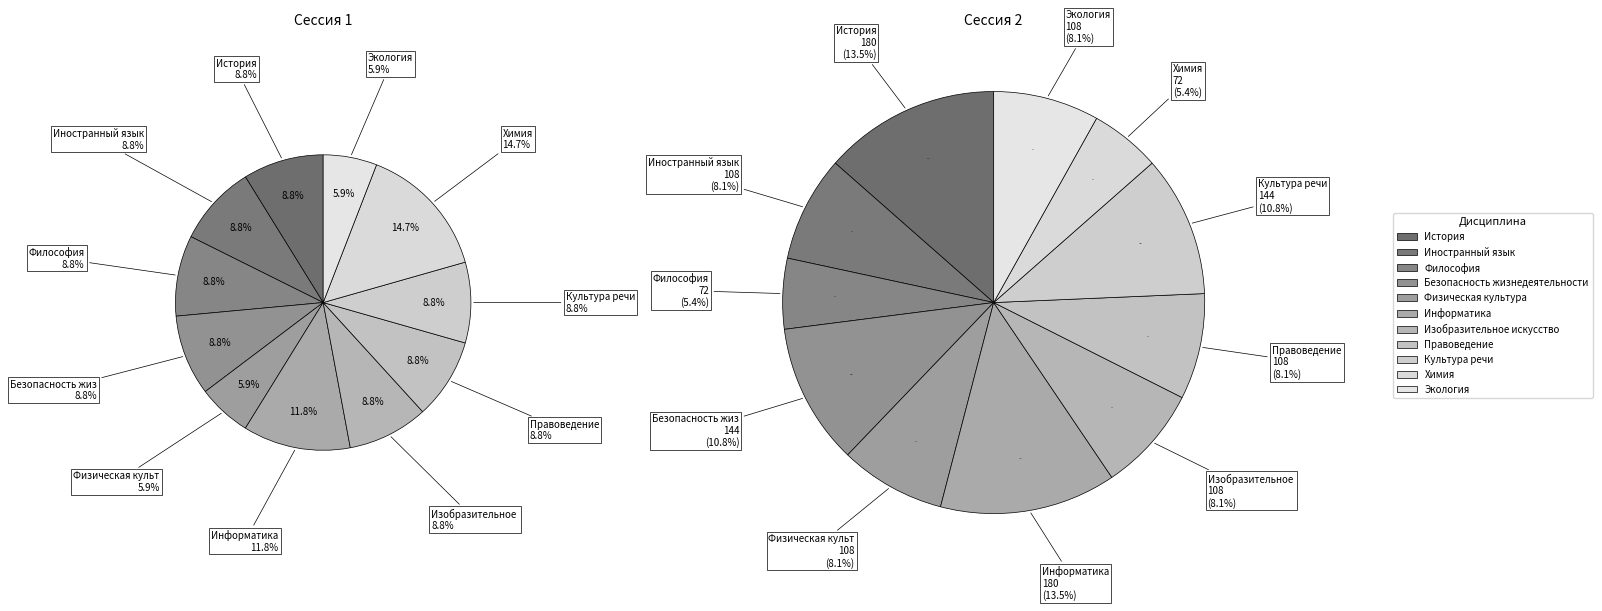

Which category has the smallest portion of the pie?

Физическая культура